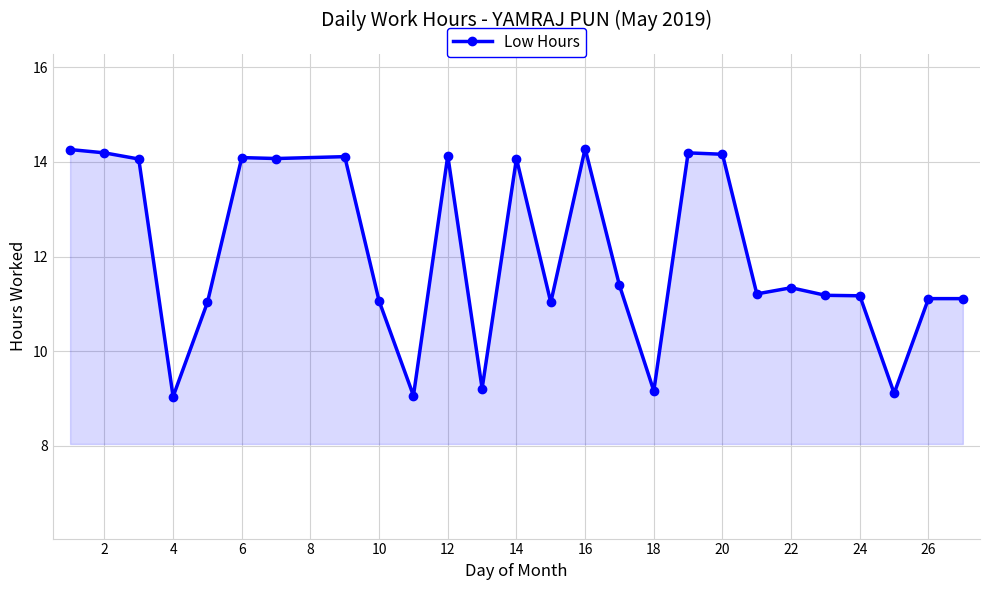

True or false: the data has more than 2 interior local peaks.

True